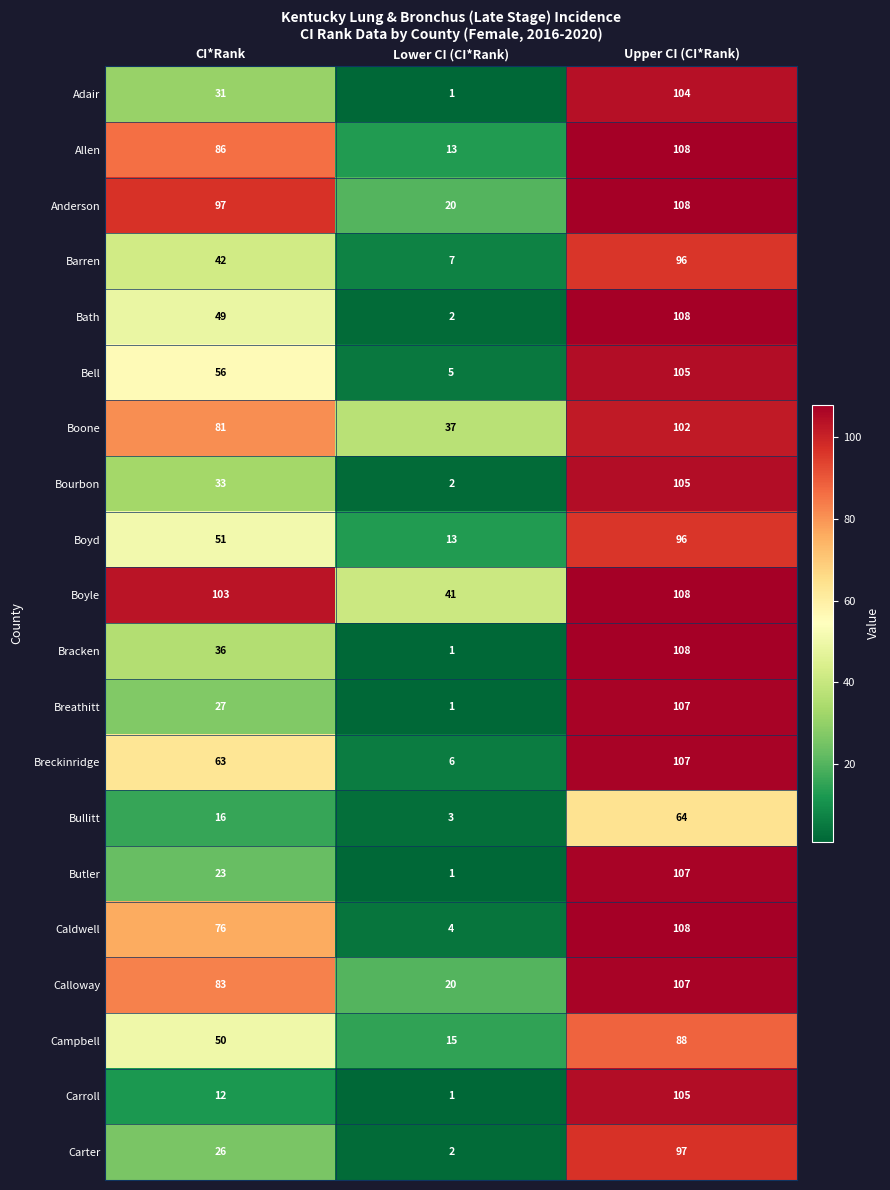

At how many categories does at least one series exceed 91?

2